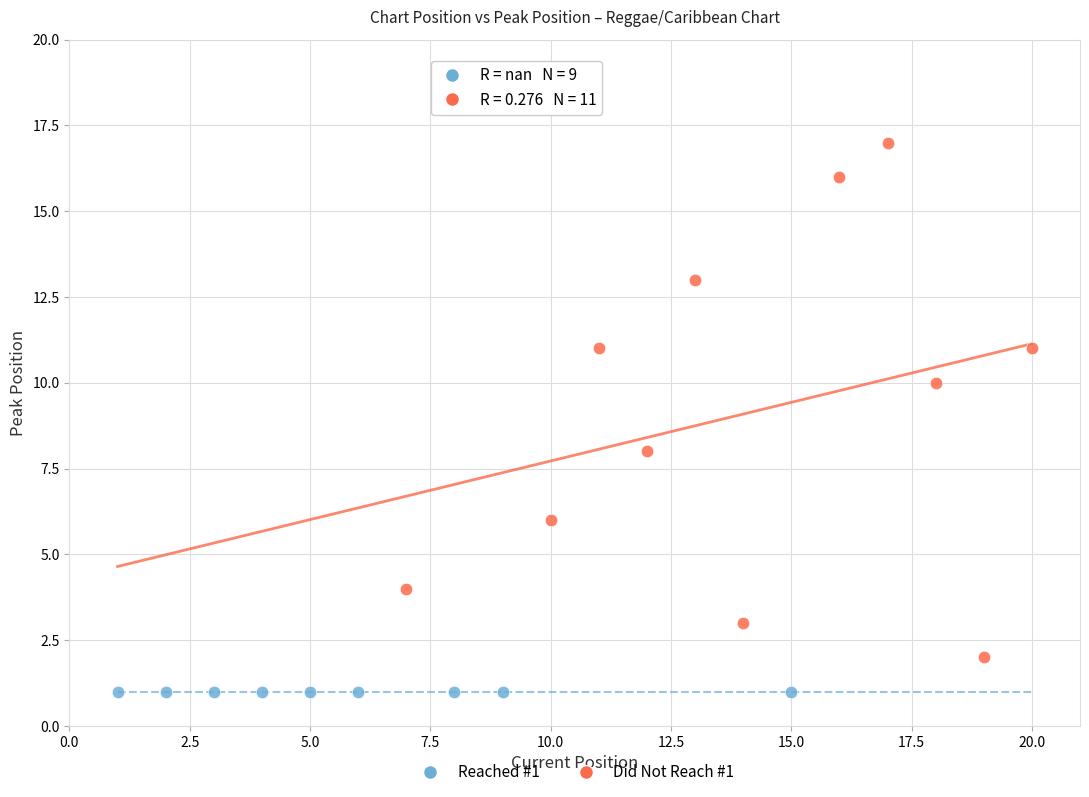

What are all the series names shown in the legend?

Reached #1, Did Not Reach #1